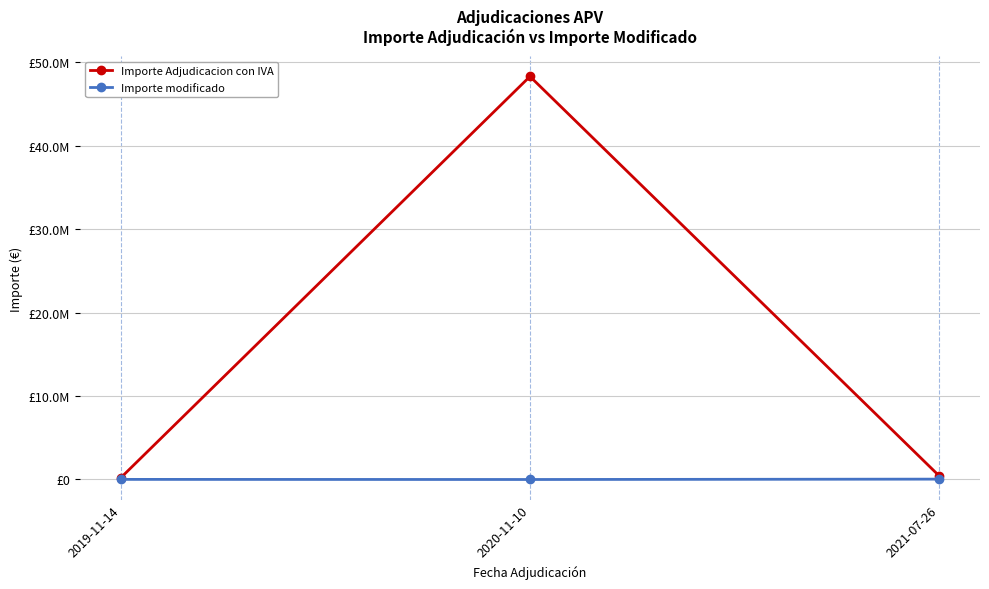

What are all the series names shown in the legend?

Importe Adjudicacion con IVA, Importe modificado